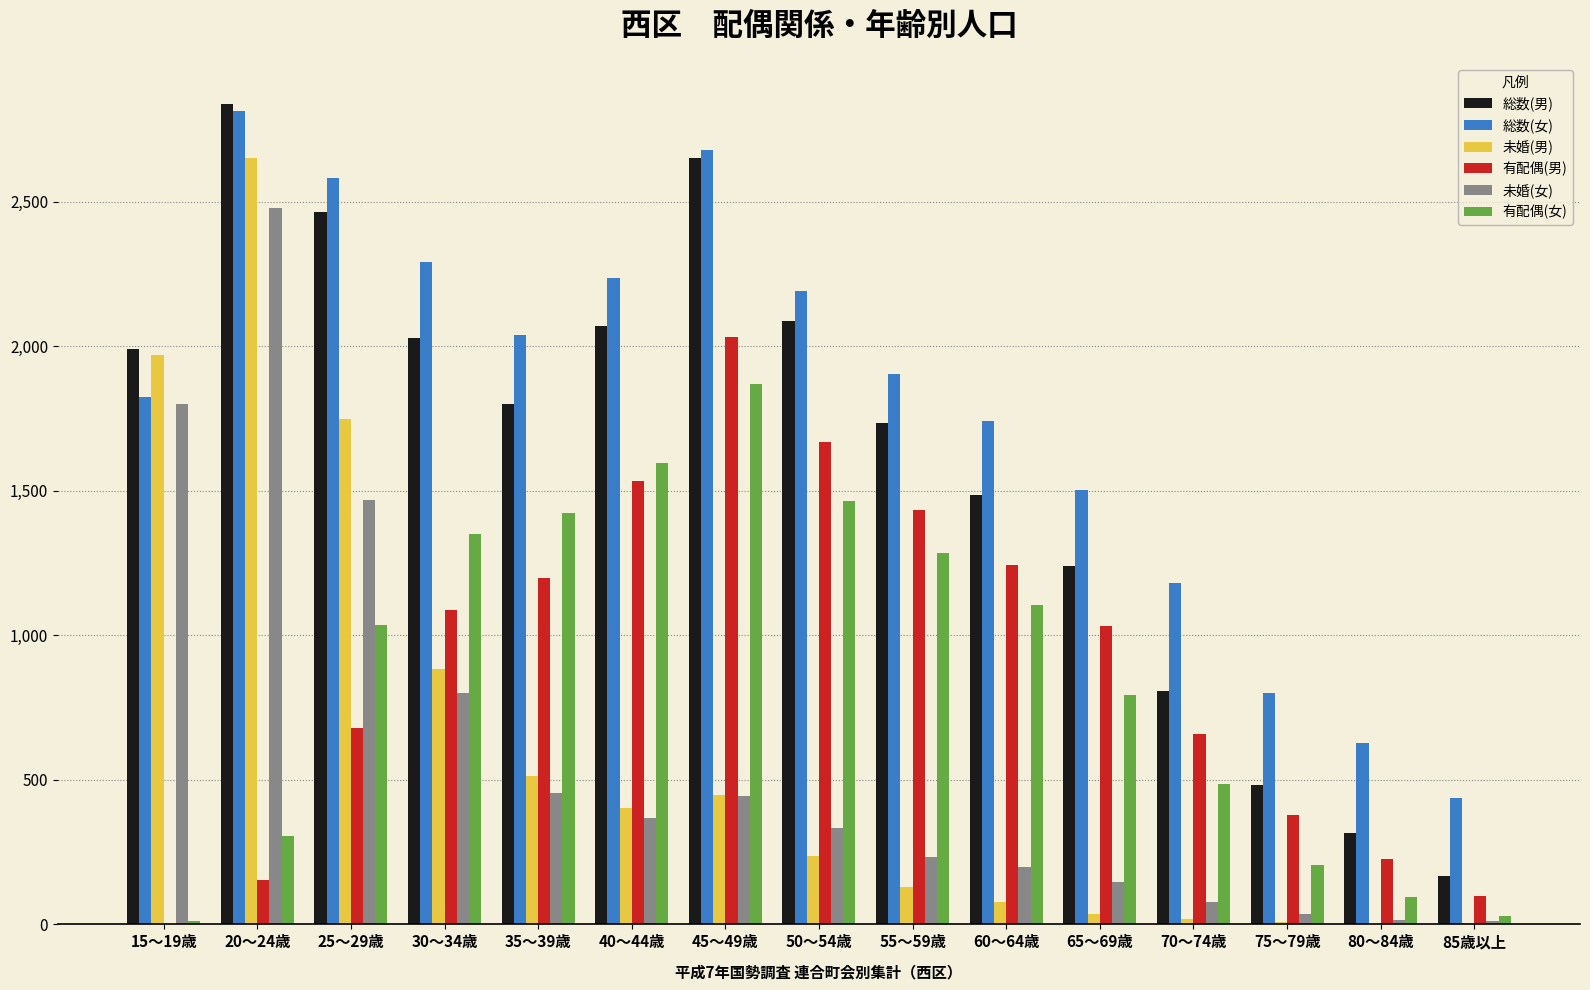

Which category has the highest value in the 未婚(男) series?

20～24歳